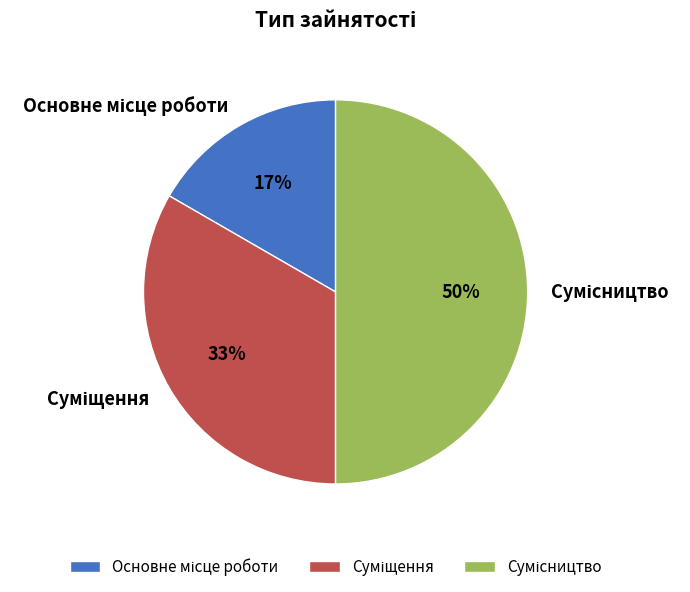

To the nearest percent, what is the average slice percentage?

33%